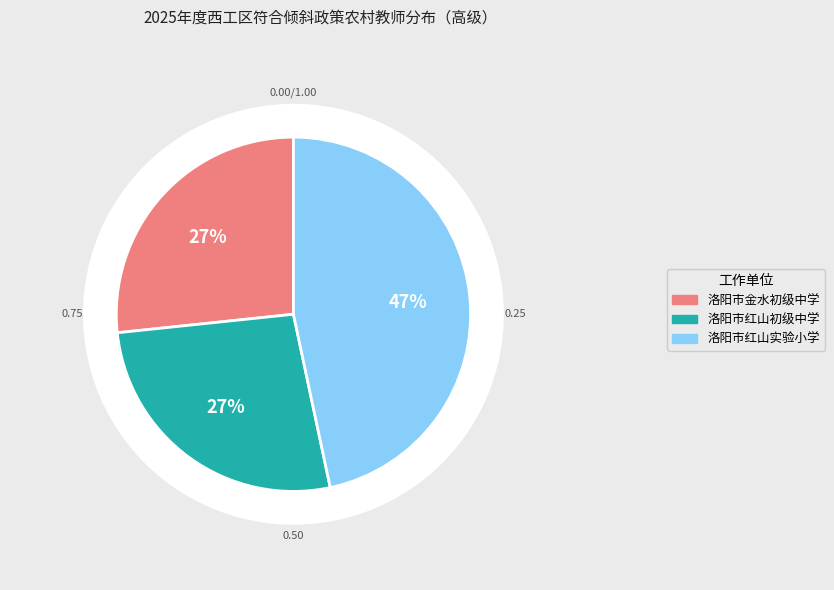

Rank the categories by value from lowest to highest.

洛阳市金水初级中学, 洛阳市红山初级中学, 洛阳市红山实验小学